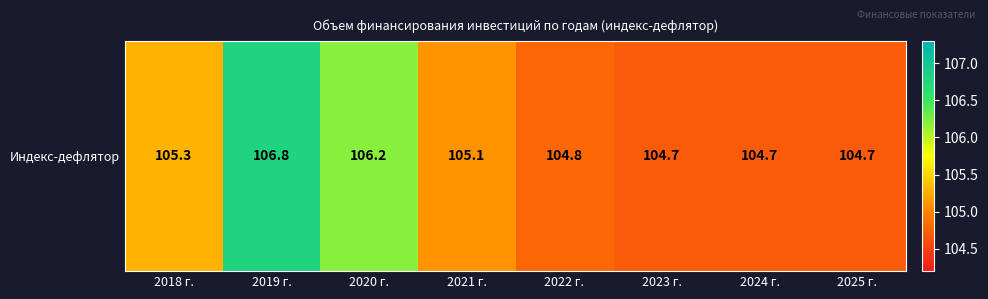

How many distinct data groups are displayed?

1